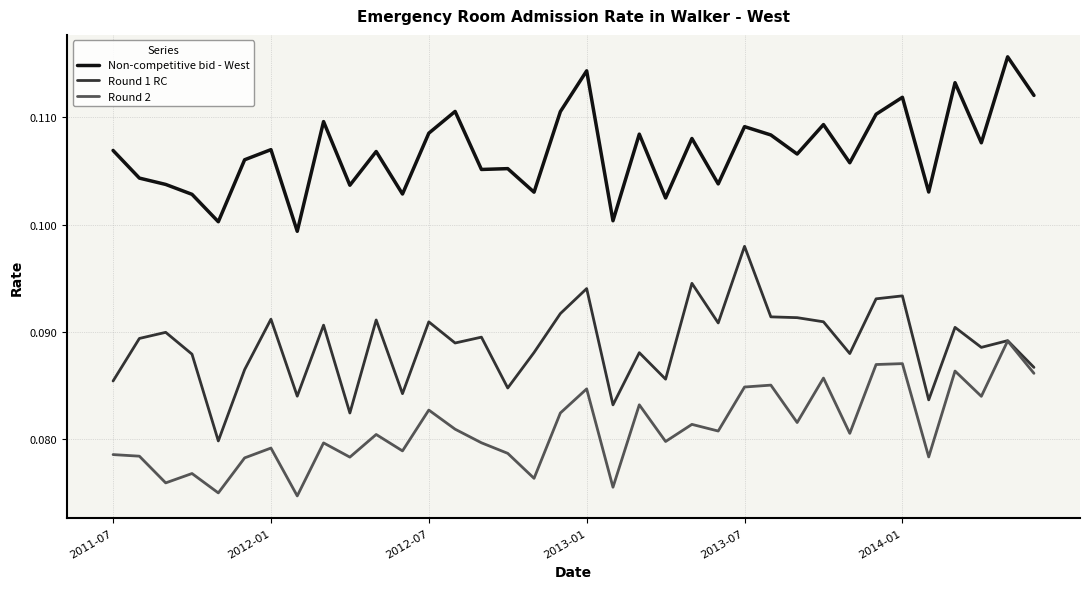

Which series has the largest total across all categories?

Non-competitive bid - West